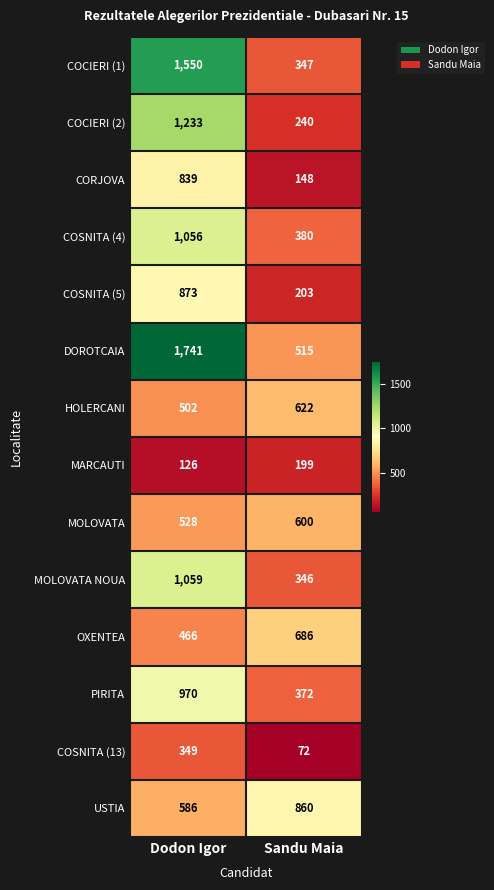

What is the greatest value displayed?

1741